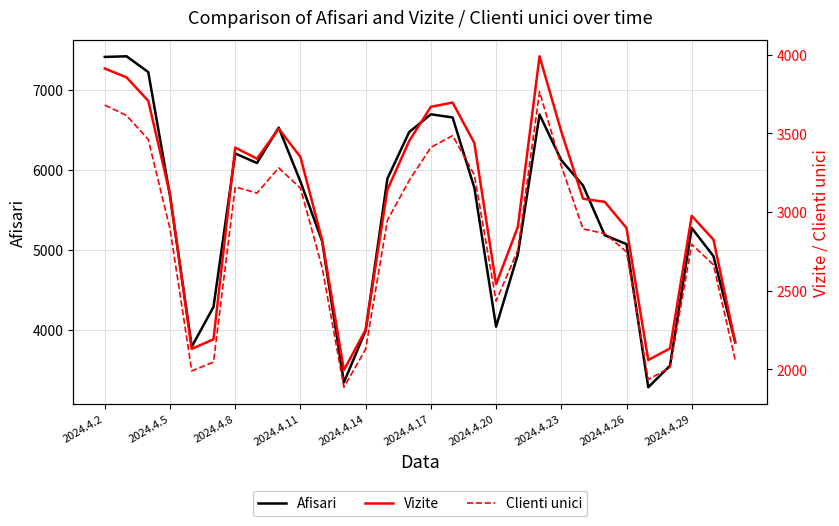

The Afisari series shows 5246 at 25. True or false?

False